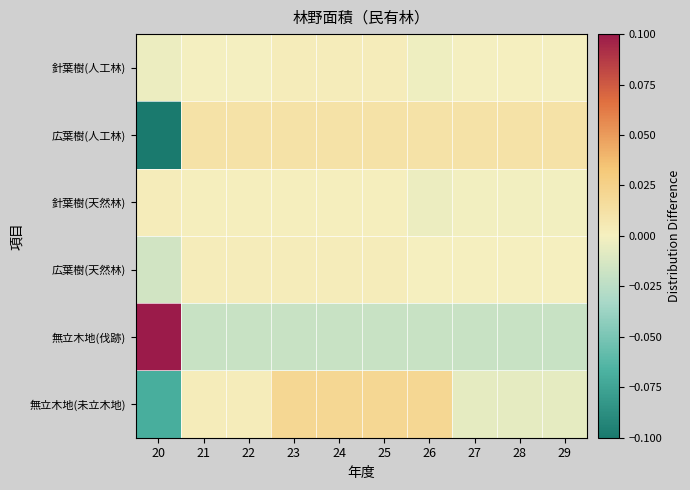

Reading left to right, extract all data points from this chart.

針葉樹(人工林): 20=-0.0	21=-0.0	22=-0.0	23=0.0	24=0.0	25=0.0	26=-0.0	27=-0.0	28=0.0	29=-0.0
広葉樹(人工林): 20=-0.1	21=0.0	22=0.0	23=0.0	24=0.0	25=0.0	26=0.0	27=0.0	28=0.0	29=0.0
針葉樹(天然林): 20=0.0	21=0.0	22=0.0	23=0.0	24=0.0	25=0.0	26=-0.0	27=-0.0	28=-0.0	29=-0.0
広葉樹(天然林): 20=-0.0	21=0.0	22=0.0	23=0.0	24=0.0	25=0.0	26=0.0	27=0.0	28=0.0	29=0.0
無立木地(伐跡): 20=0.2	21=-0.0	22=-0.0	23=-0.0	24=-0.0	25=-0.0	26=-0.0	27=-0.0	28=-0.0	29=-0.0
無立木地(未立木地): 20=-0.1	21=0.0	22=0.0	23=0.0	24=0.0	25=0.0	26=0.0	27=-0.0	28=-0.0	29=-0.0